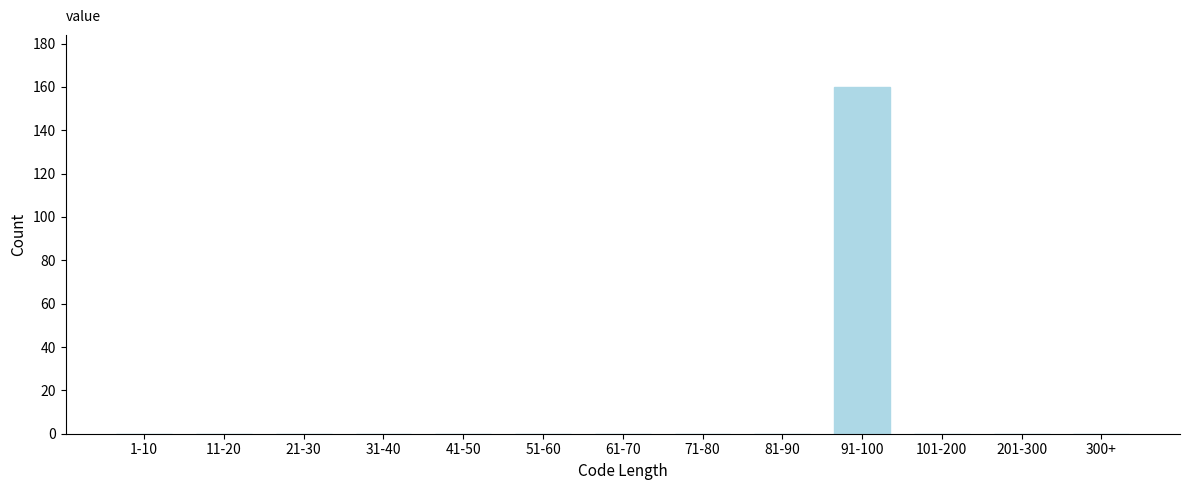

Reading left to right, extract all data points from this chart.

1-10=0	11-20=0	21-30=0	31-40=0	41-50=0	51-60=0	61-70=0	71-80=0	81-90=0	91-100=160	101-200=0	201-300=0	300+=0